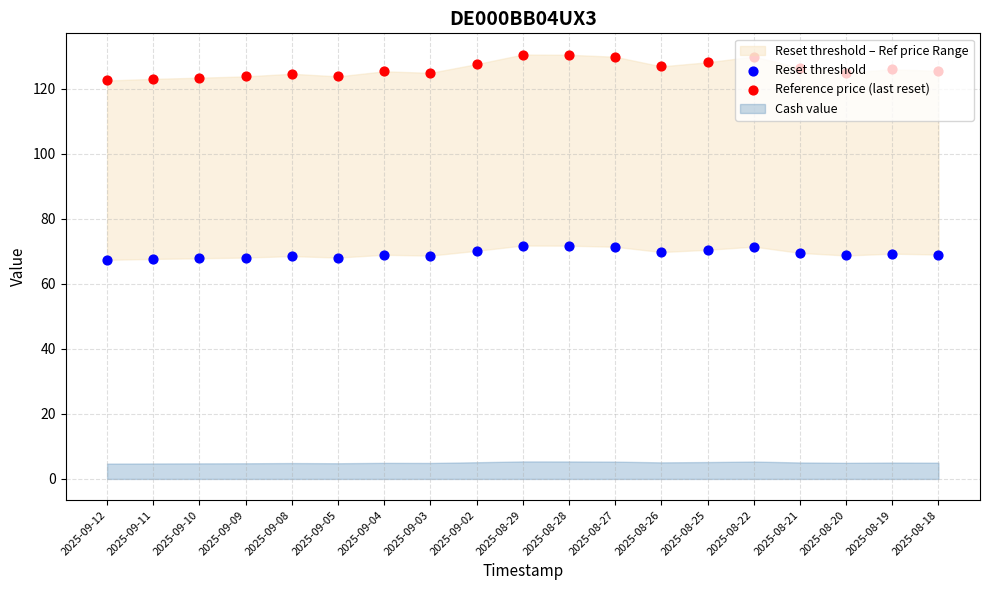

What is the total value across all series at 2025-08-27?

201.3